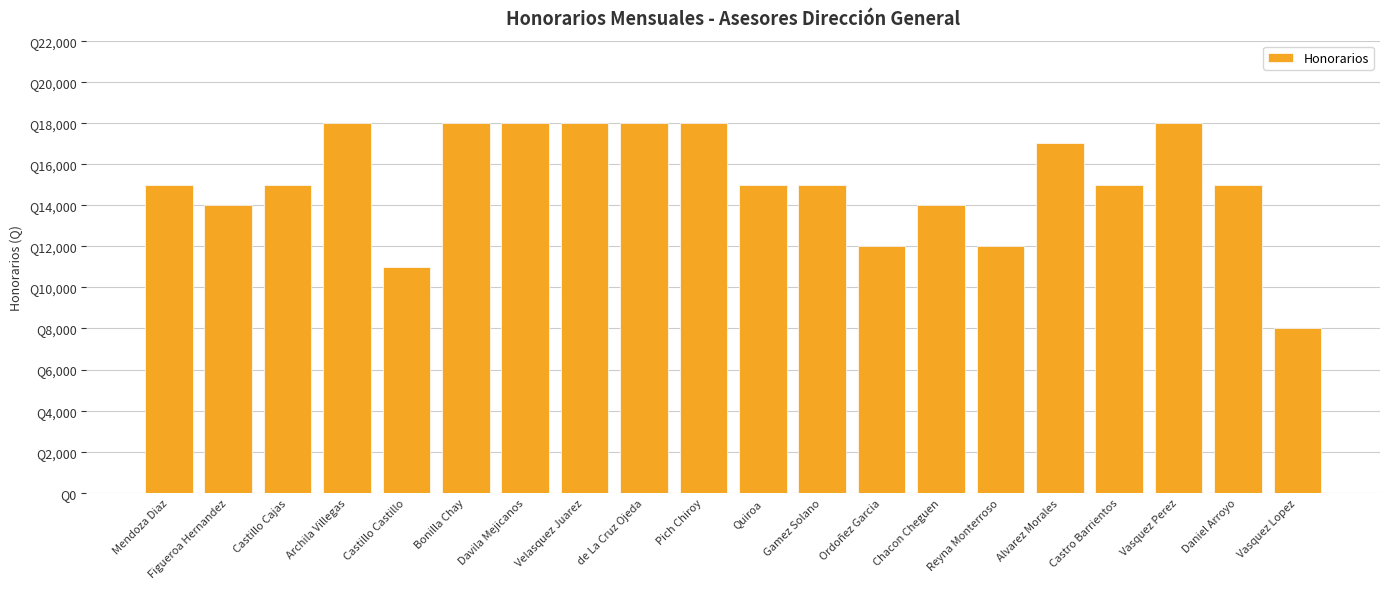

Are the bars horizontal?

No